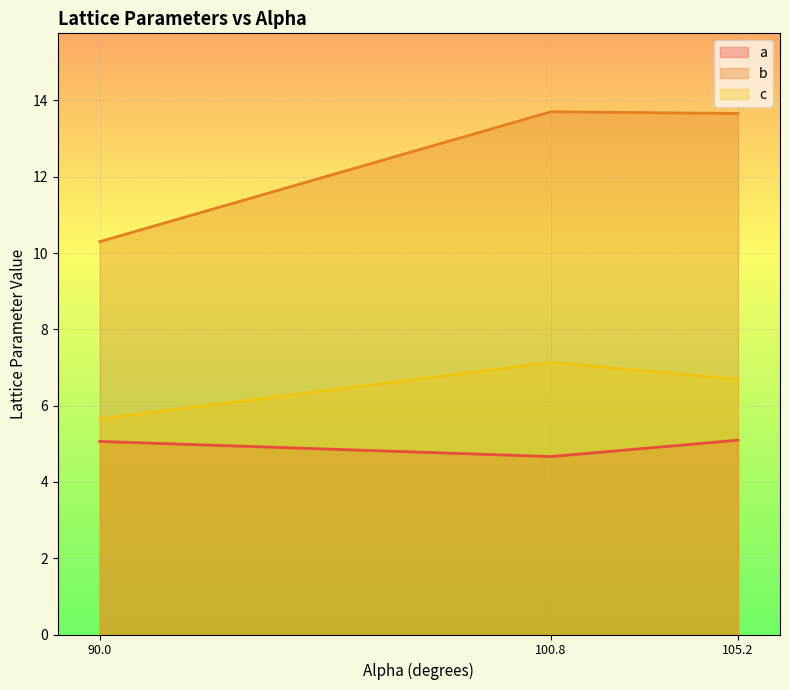

Which series has the widest spread of values?

b